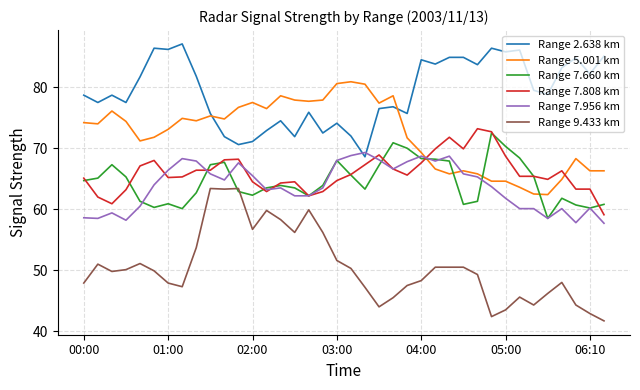

True or false: Range 7.660 km and Range 2.638 km cross at least once.

False